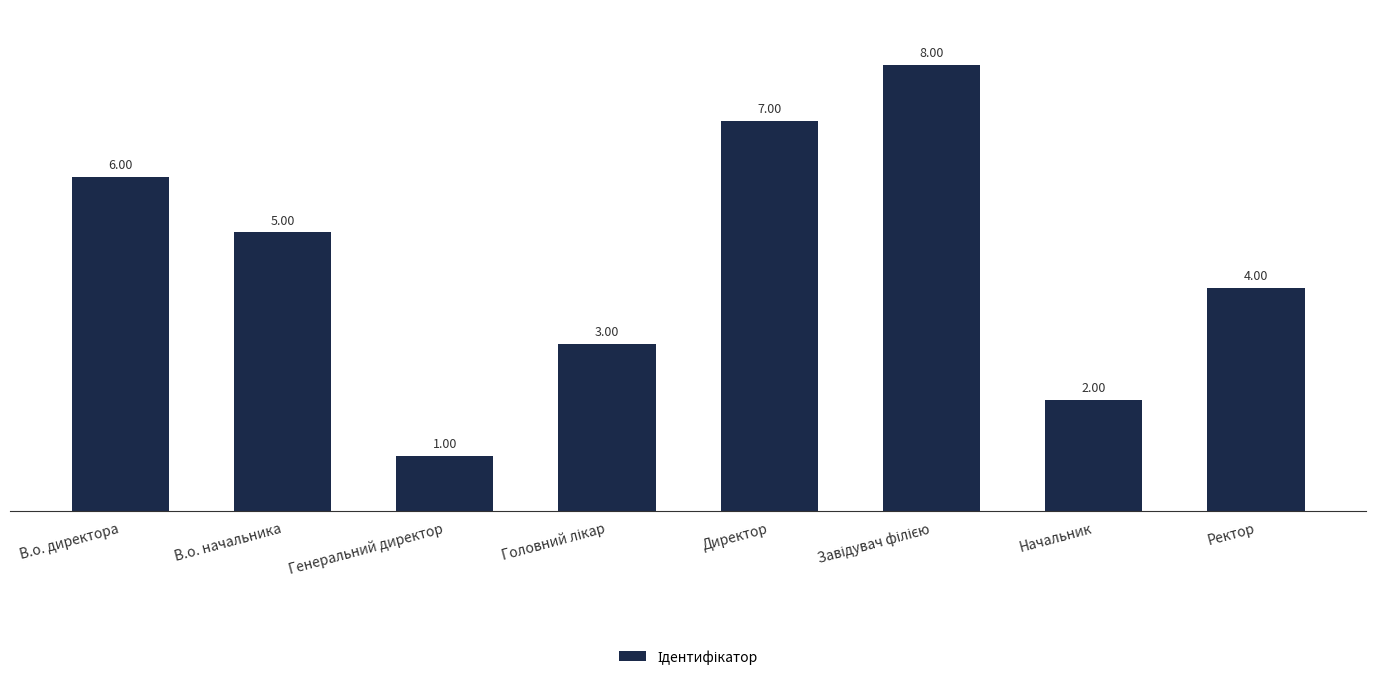

What value does the data have at Начальник?

2